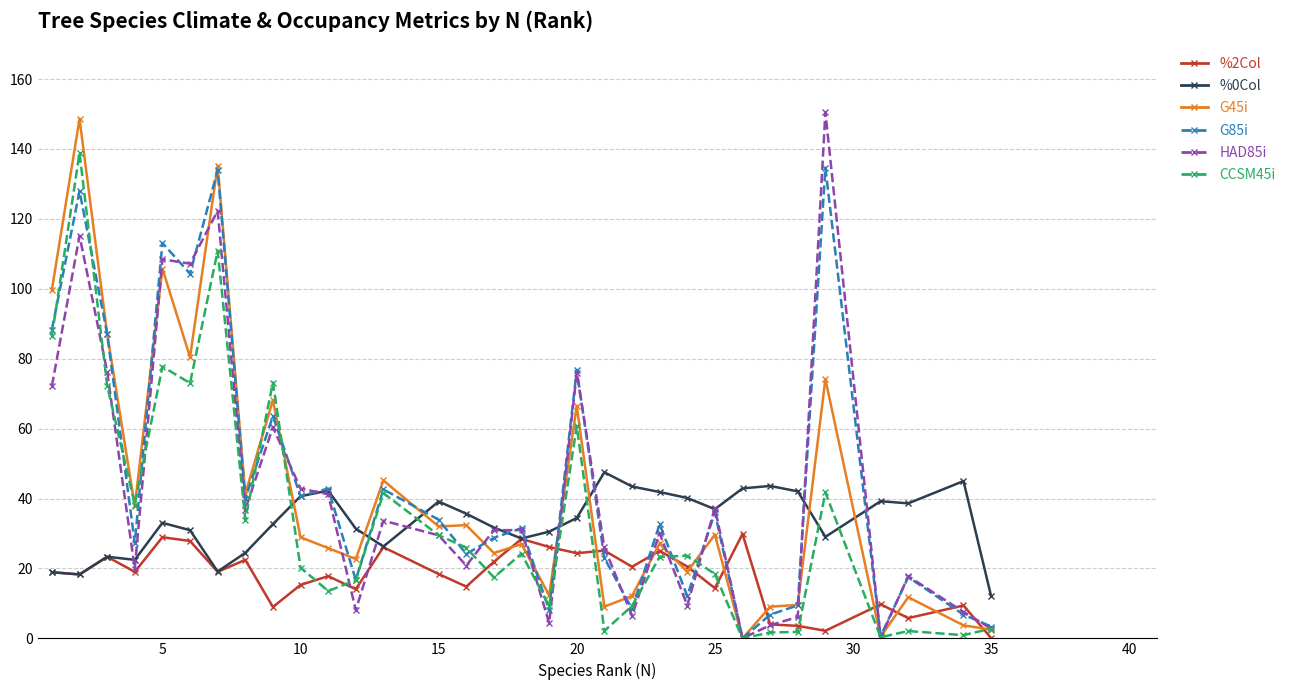

List the series in order of their peak value, lowest first.

%2Col, %0Col, G85i, CCSM45i, G45i, HAD85i